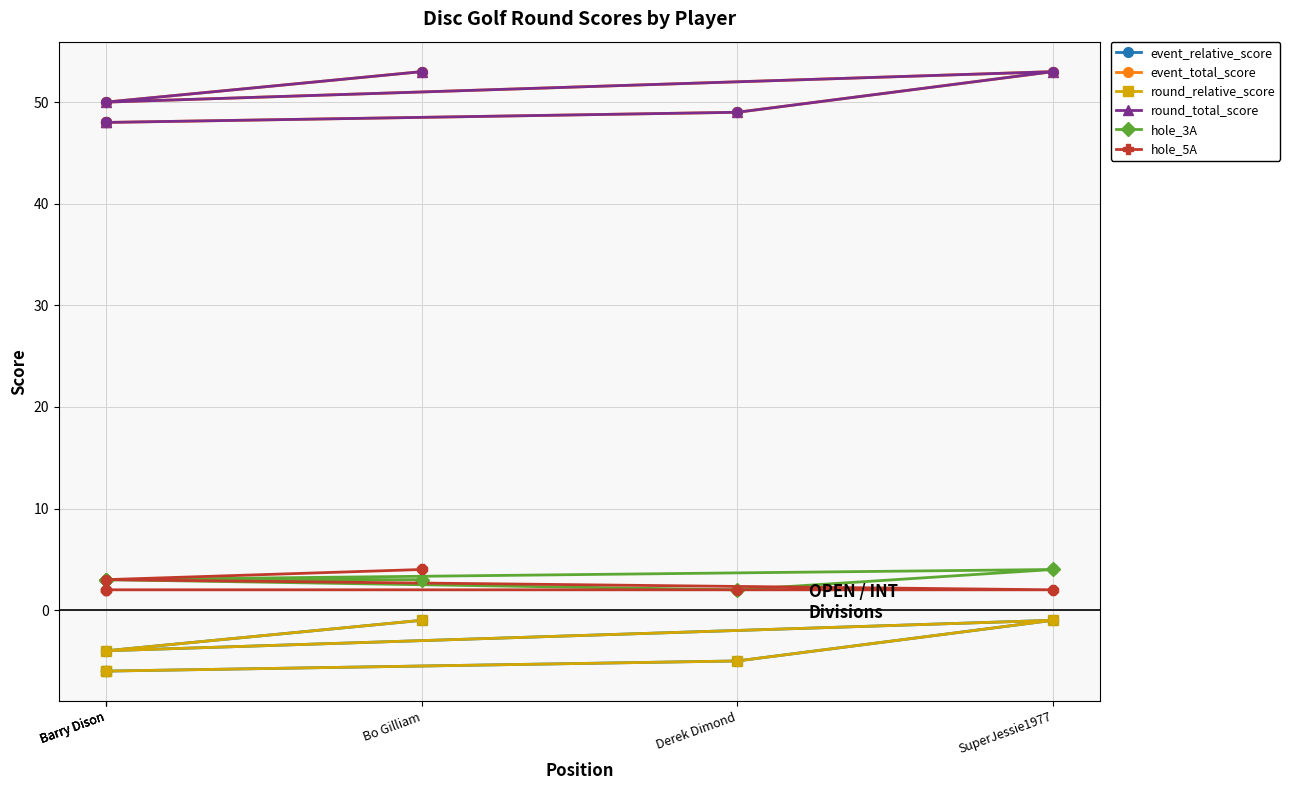

What are all the series names shown in the legend?

event_relative_score, event_total_score, round_relative_score, round_total_score, hole_3A, hole_5A